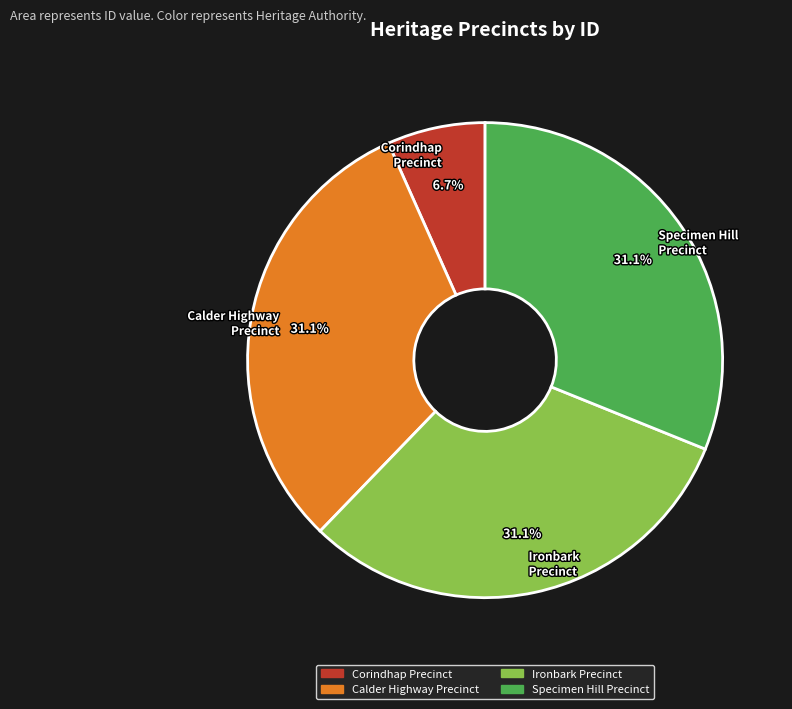

Is it true that Ironbark Precinct is 44% of the pie?

False